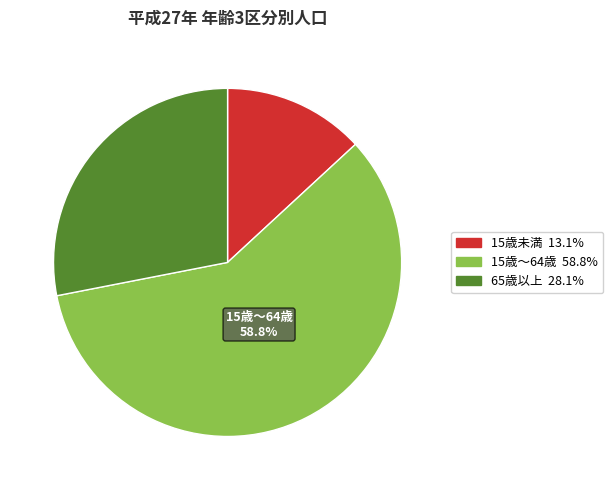

How many slices are in this pie chart?

3